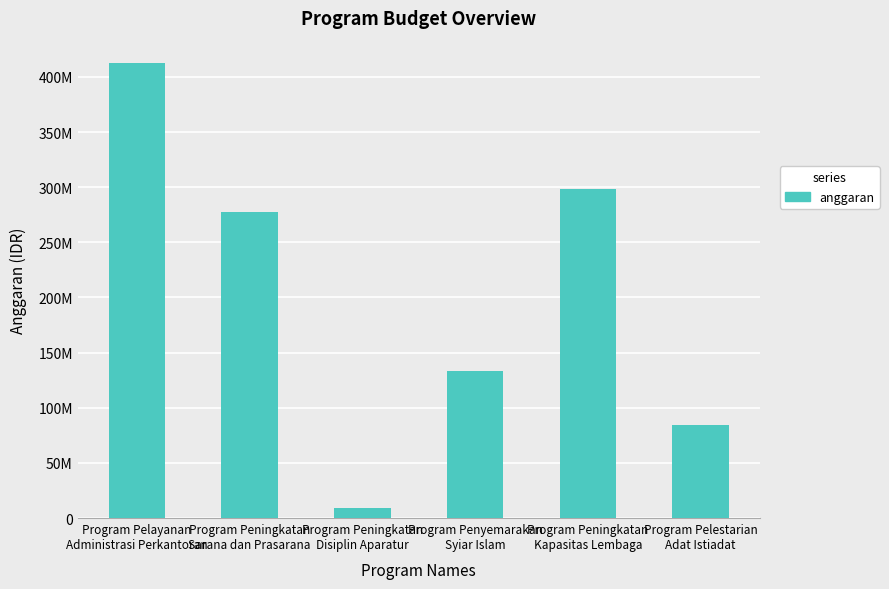

What is the smallest value displayed?

8700000